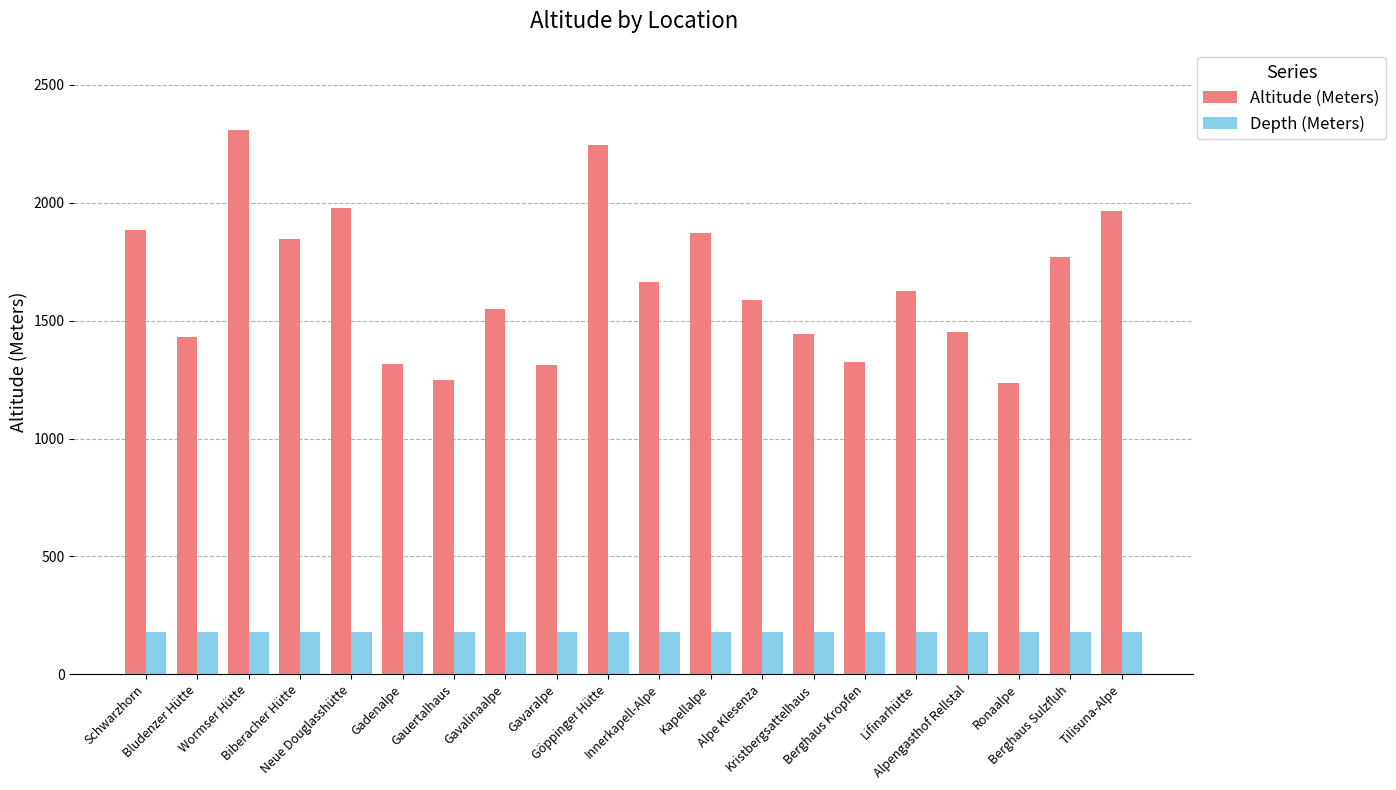

List the series in order of their peak value, highest first.

Altitude (Meters), Depth (Meters)